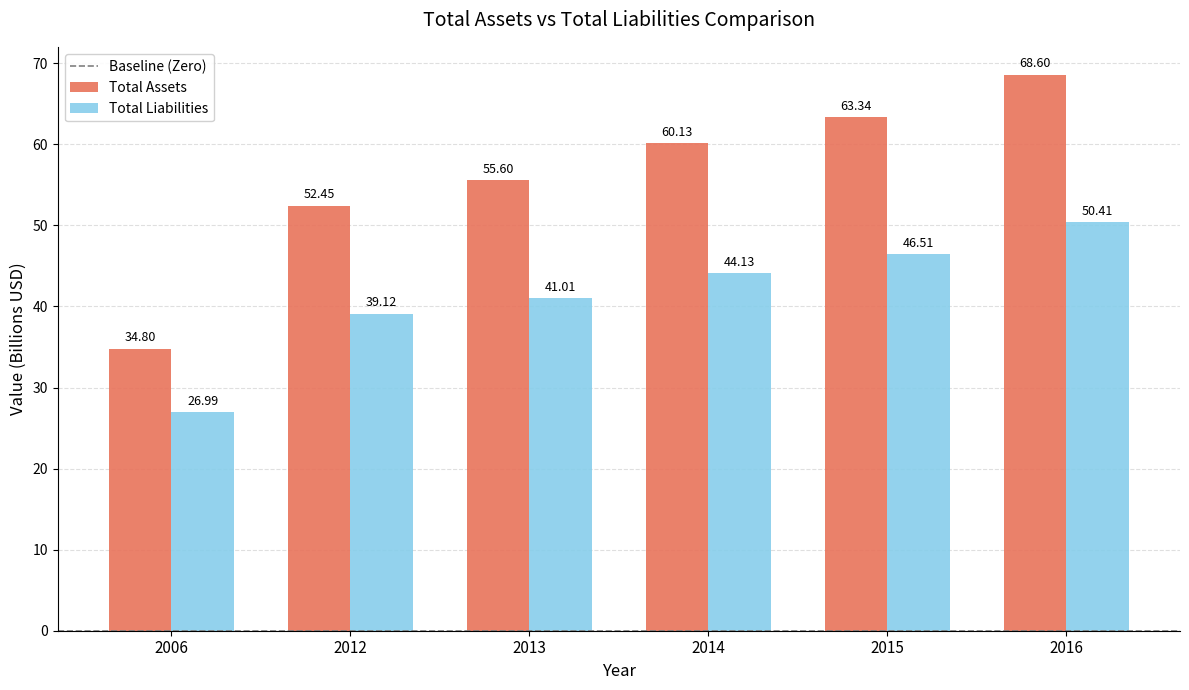

Does the chart contain stacked bars?

No